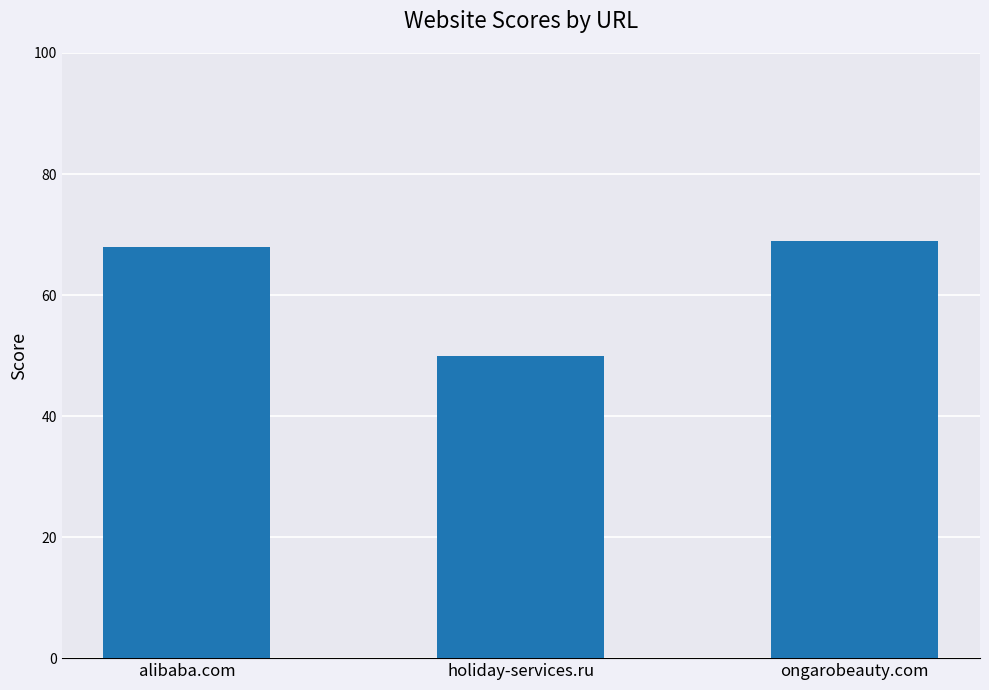

How many series are shown in this chart?

1